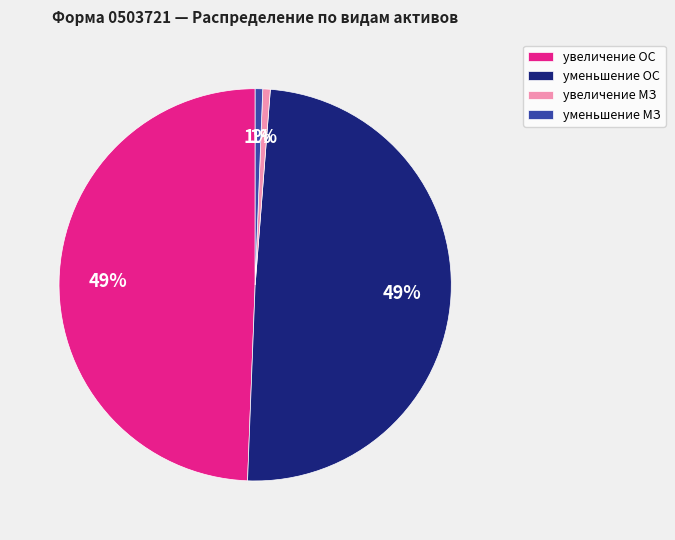

To the nearest percent, what is the average slice percentage?

25%